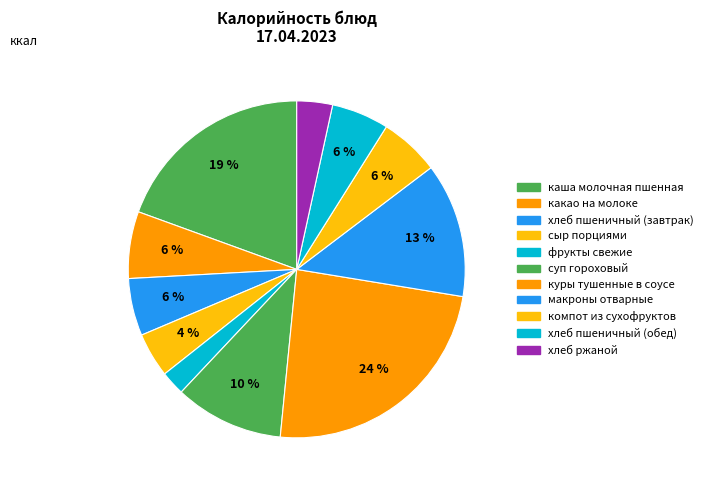

Is it true that хлеб пшеничный (завтрак) is 6% of the pie?

True